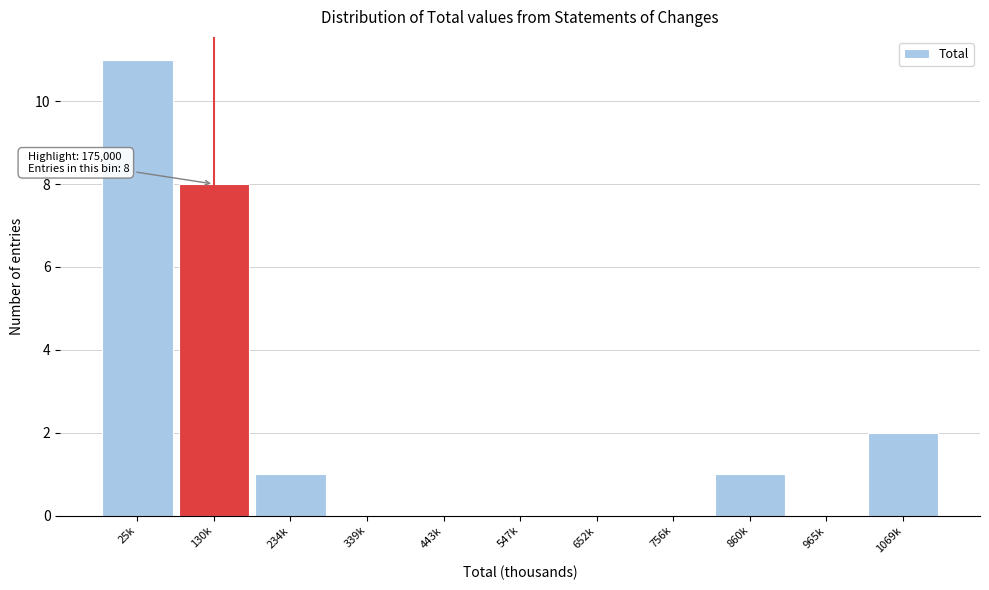

Reading left to right, transcribe all the data shown in this chart.

25k=11	130k=8	234k=1	339k=0	443k=0	547k=0	652k=0	756k=0	860k=1	965k=0	1069k=2